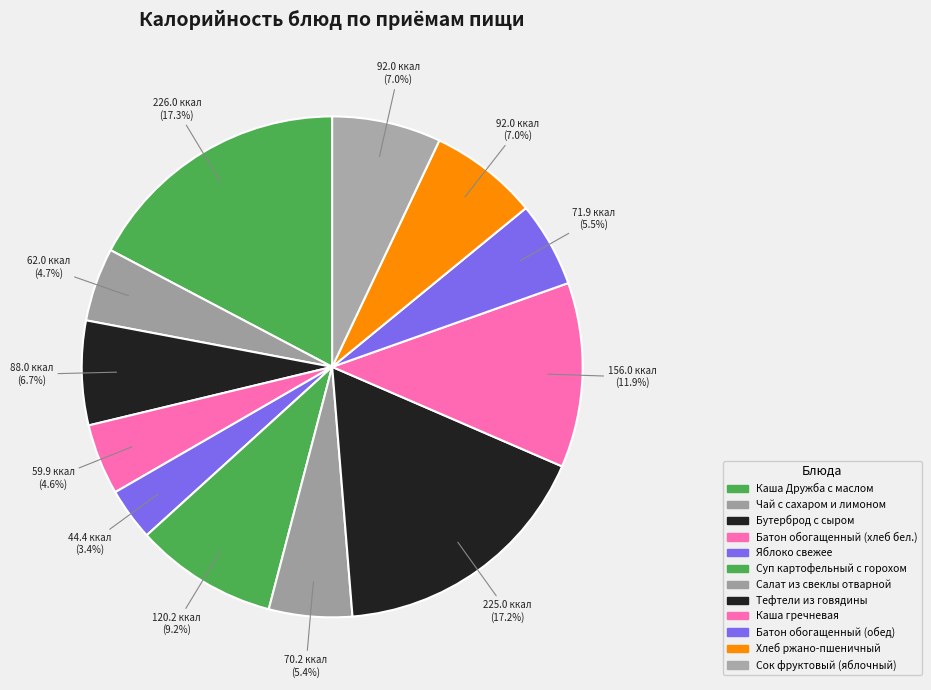

Count the number of slices in the pie.

12